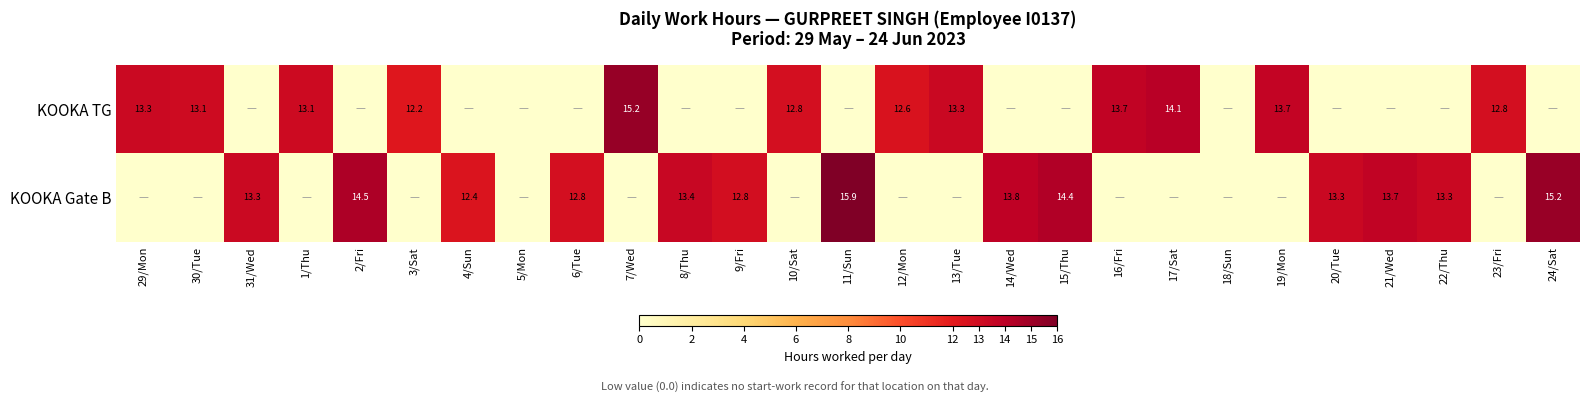

How many distinct data groups are displayed?

2